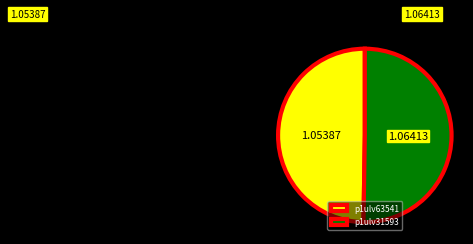

Do p1ulv31593 and p1ulv63541 together represent more than half of the pie?

Yes